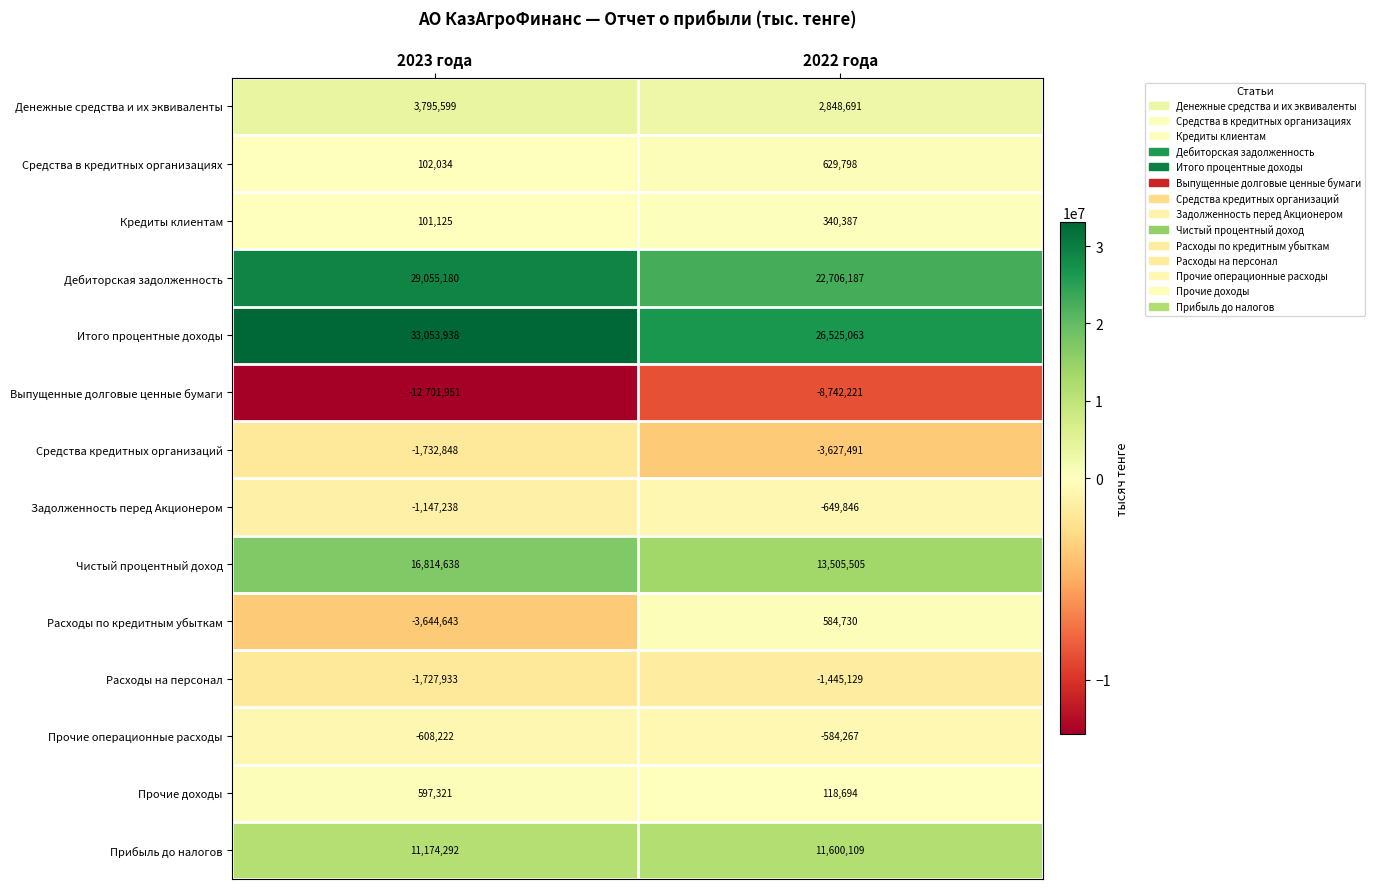

What is the greatest value displayed?

33053938